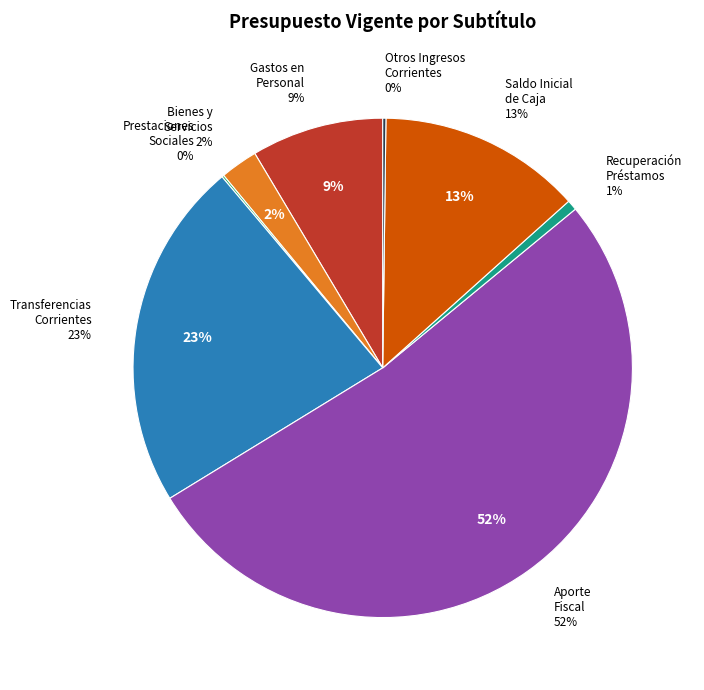

Is the sum of RECUPERACION DE PRESTAMOS and OTROS INGRESOS CORRIENTES greater than half?

No